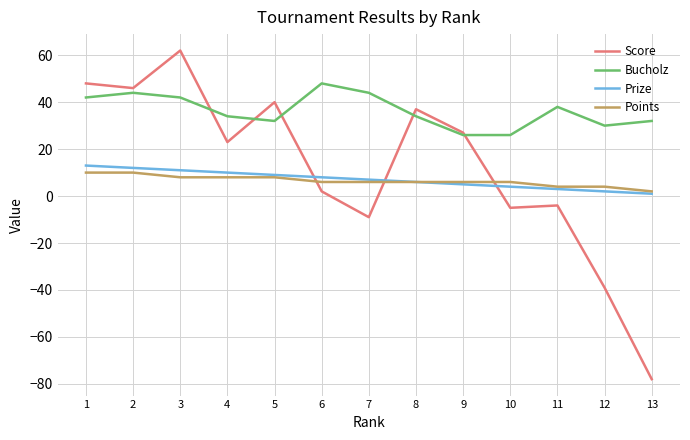

Does the chart have visible grid lines?

Yes